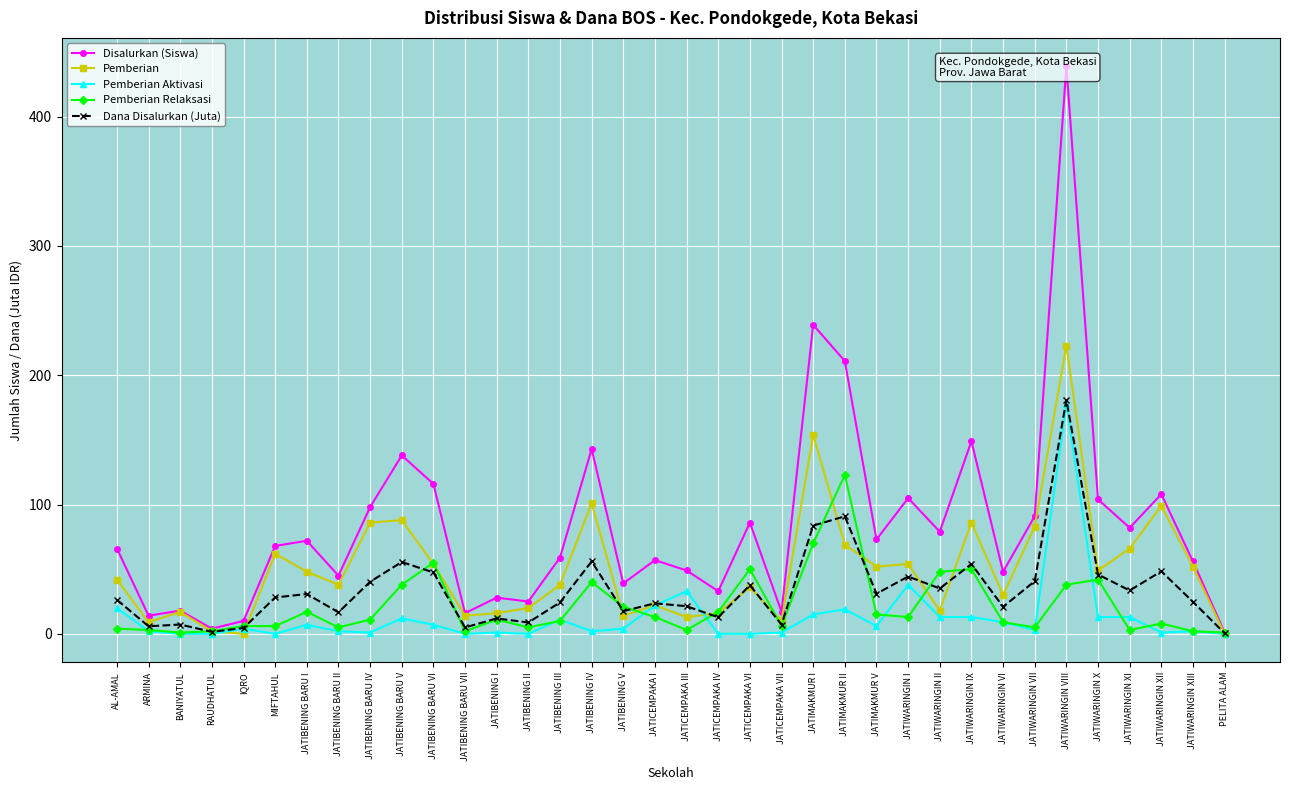

How many categories are shown in the chart?

36